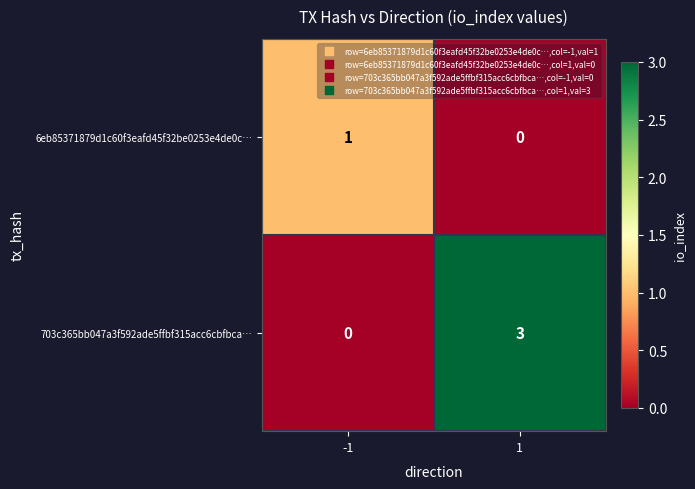

What is the sum of the 703c365bb047a3f592ade5ffbf315acc6cbfbca… values at 1 and -1?

3